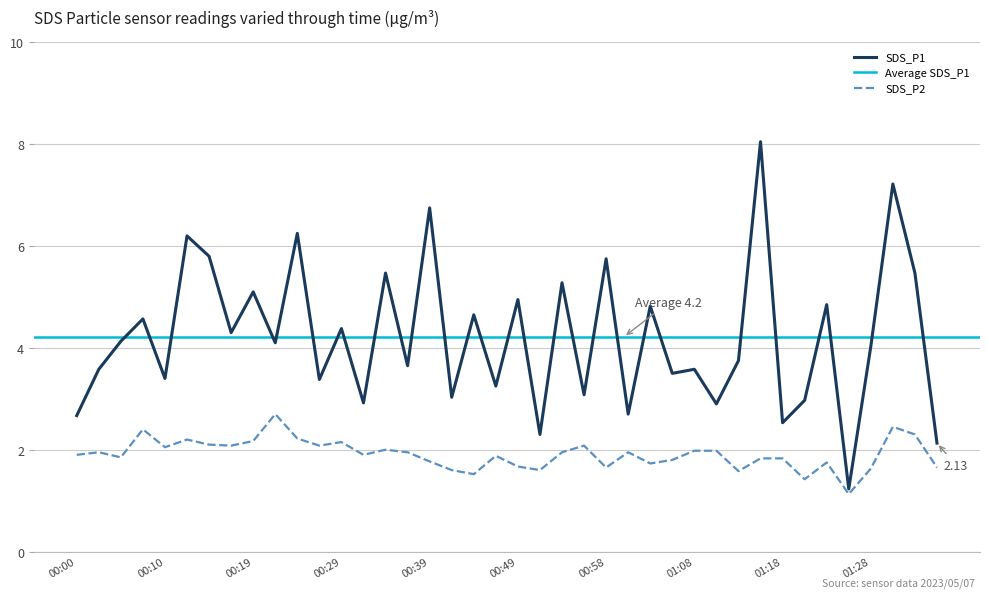

List the labels in order of SDS_P2 value, smallest first.

01:25, 01:20, 00:44, 01:13, 00:41, 00:51, 01:28, 00:58, 01:35, 00:49, 01:03, 01:23, 00:39, 01:06, 01:15, 01:18, 00:05, 00:46, 00:00, 00:31, 00:02, 00:36, 00:53, 01:01, 01:08, 01:11, 00:34, 00:10, 00:17, 00:27, 00:56, 00:15, 00:29, 00:19, 00:12, 00:24, 01:33, 00:07, 01:30, 00:22